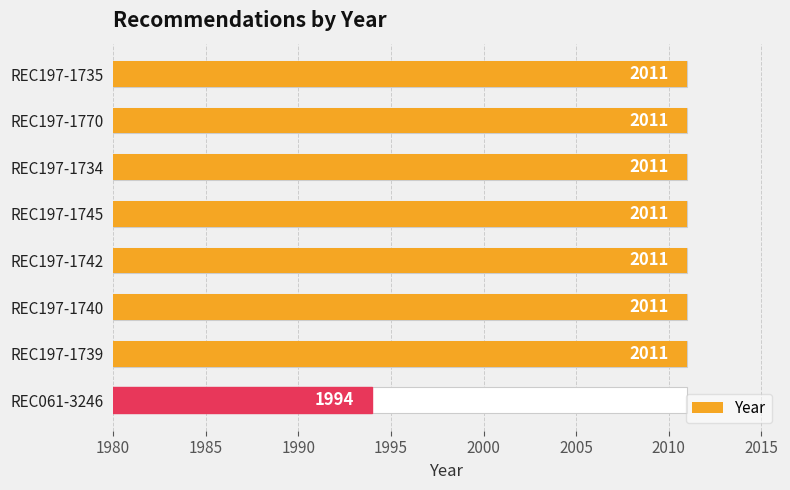

Reading left to right, transcribe all the data shown in this chart.

2011	2011	2011	2011	2011	2011	2011	1994